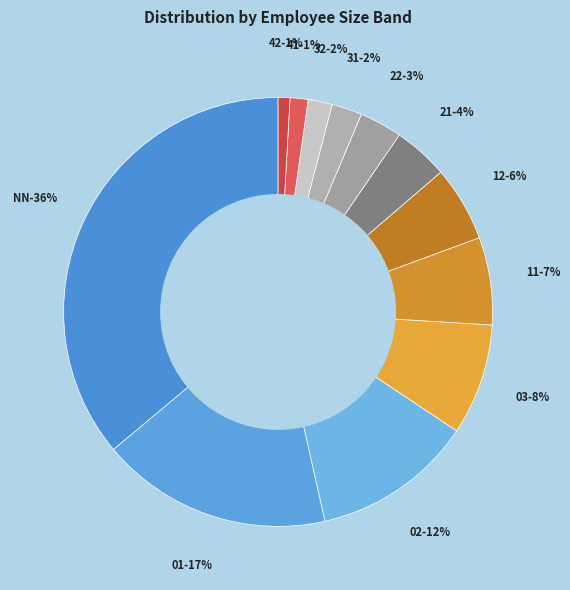

Which slice is the largest?

NN